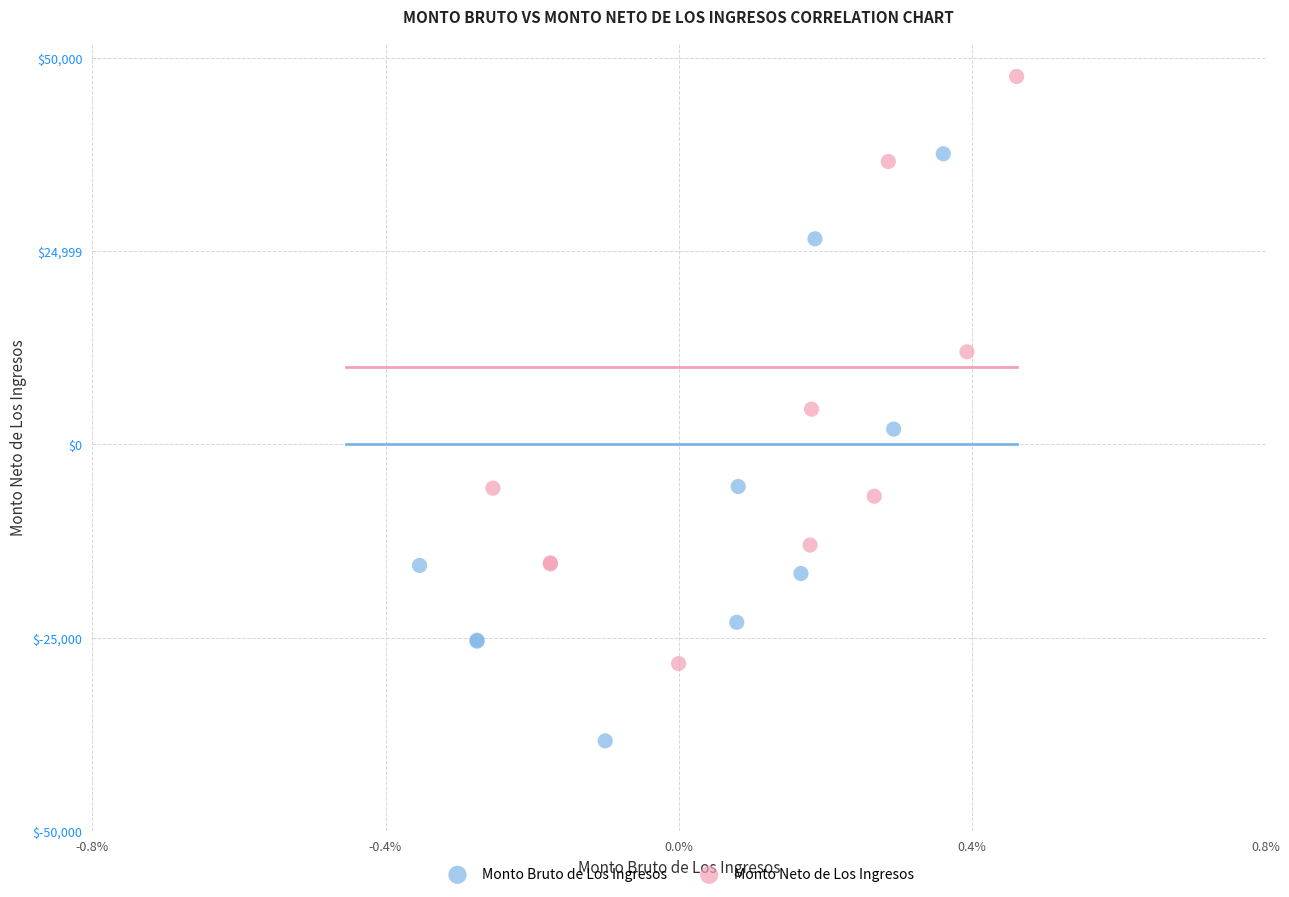

Which series contains the highest Y value?

Monto Neto de Los Ingresos